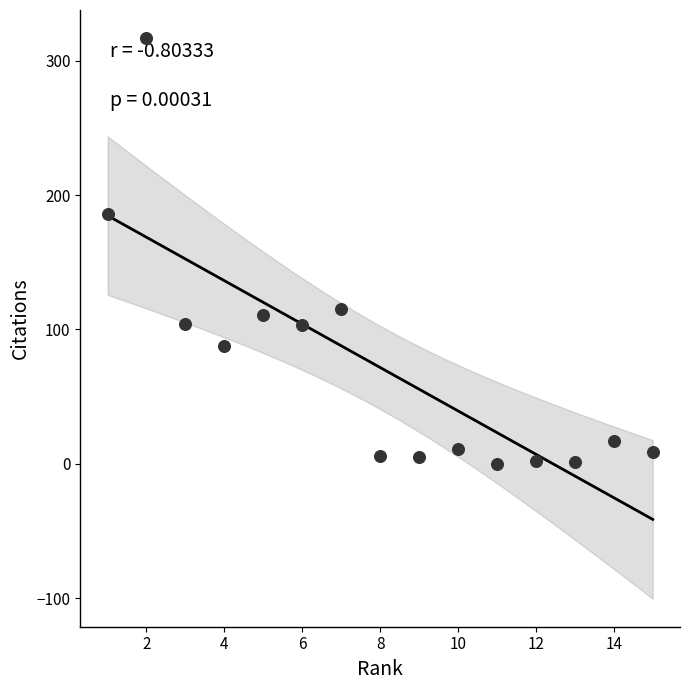

What is the range of Y values (max minus min)?

317